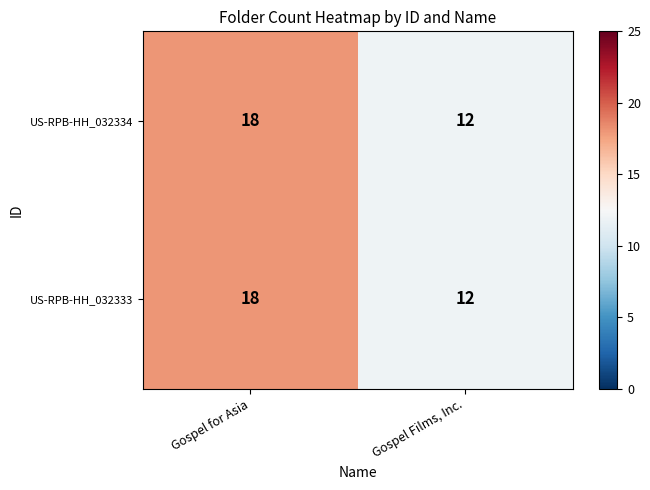

What is the approximate value of US-RPB-HH_032334 at Gospel Films, Inc.?

12